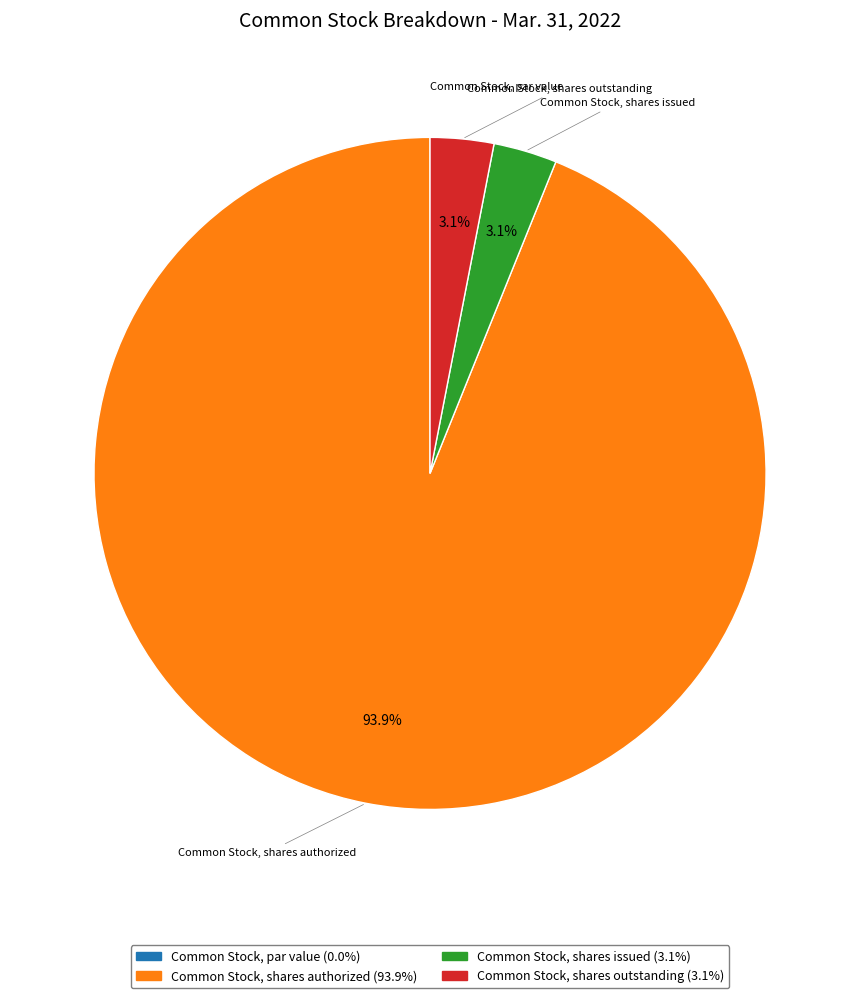

Is it true that Common Stock, shares issued is 3% of the pie?

True